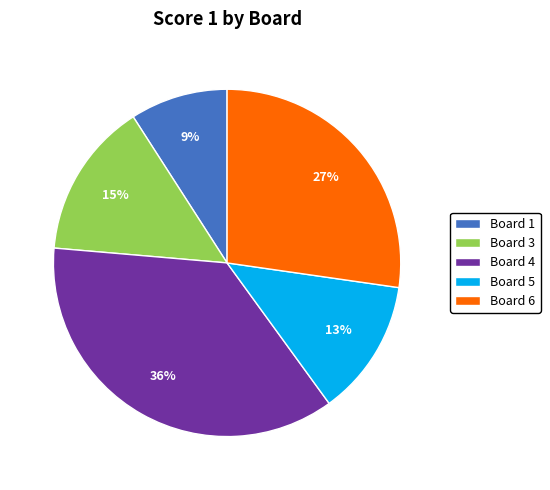

To the nearest percent, what percentage of the pie is Board 1?

9%